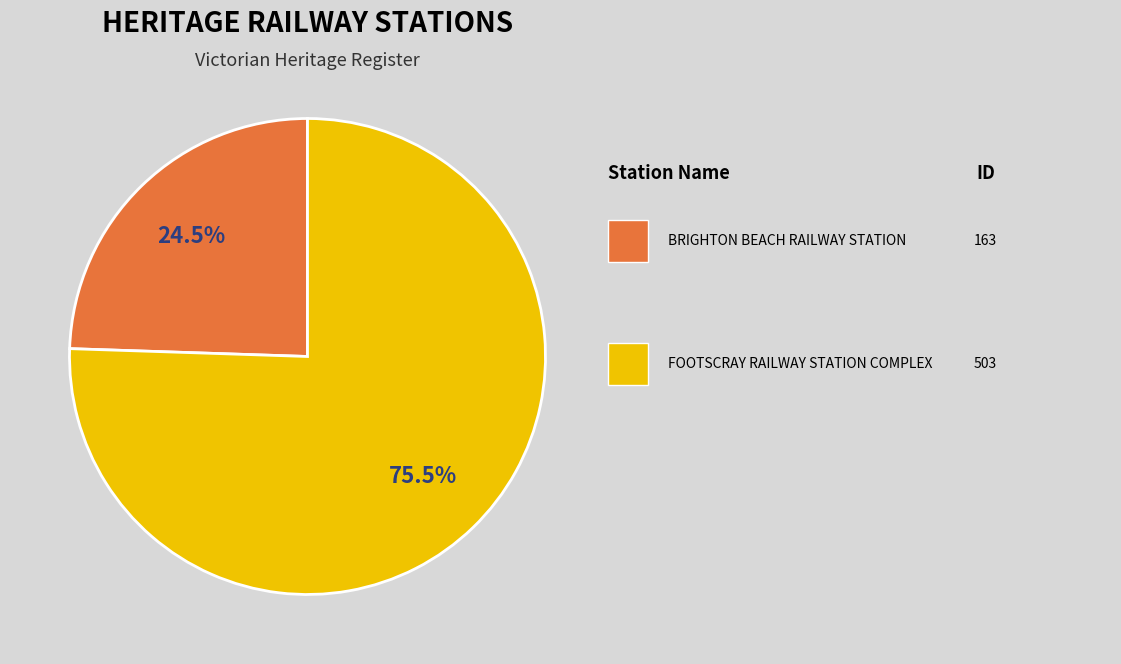

Is there a majority slice in this chart?

Yes